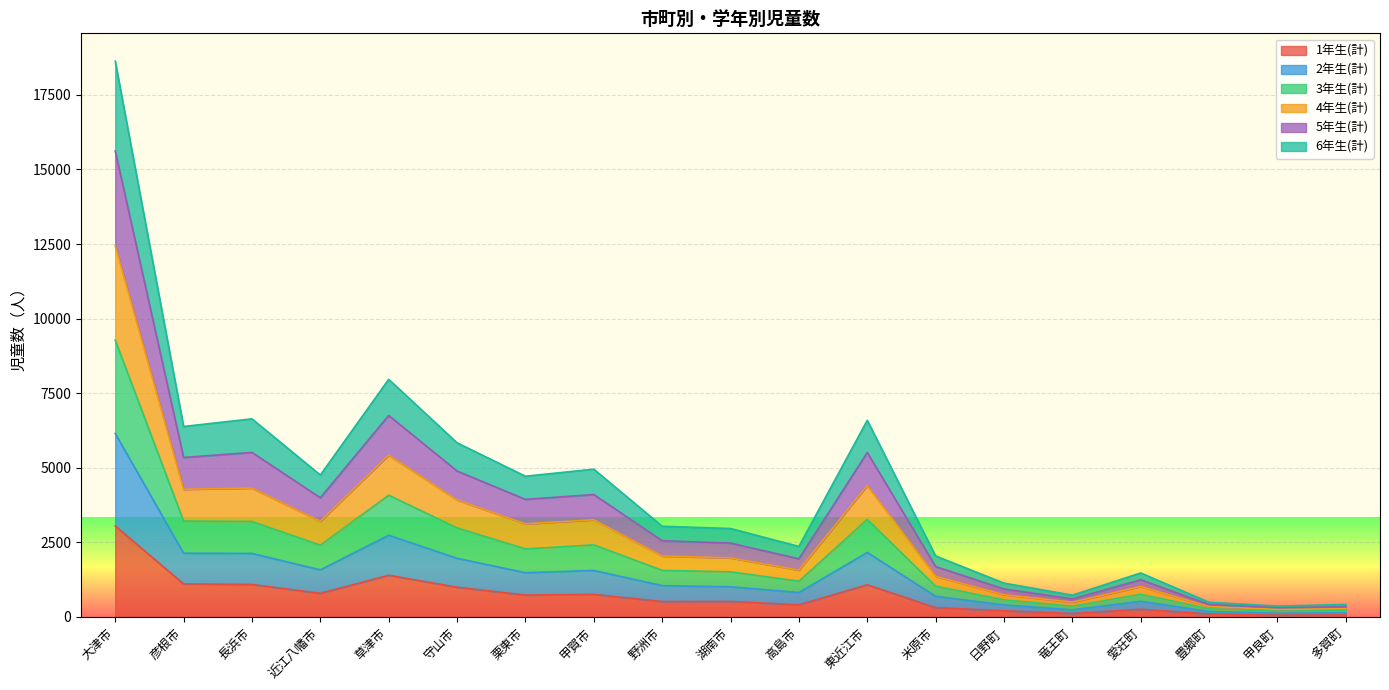

What is the greatest value displayed?

18631